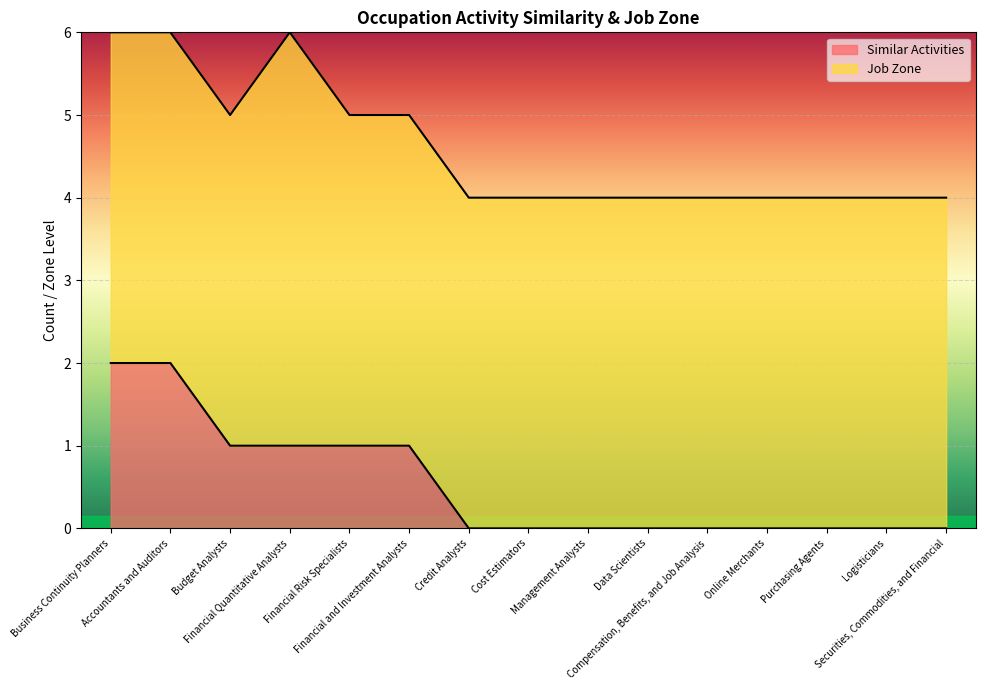

Rank the categories by value from lowest to highest.

Credit Analysts, Cost Estimators, Management Analysts, Data Scientists, Compensation, Benefits, and Job Analysis, Online Merchants, Purchasing Agents, Logisticians, Securities, Commodities, and Financial, Budget Analysts, Financial Quantitative Analysts, Financial Risk Specialists, Financial and Investment Analysts, Business Continuity Planners, Accountants and Auditors